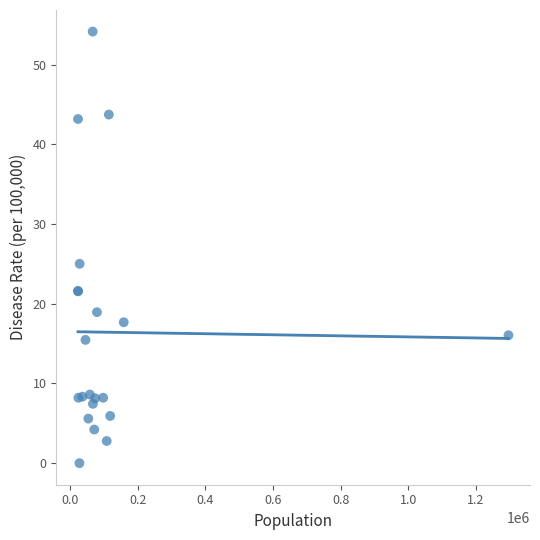

What Y value in the scatter plot is closest to 27?

25.0